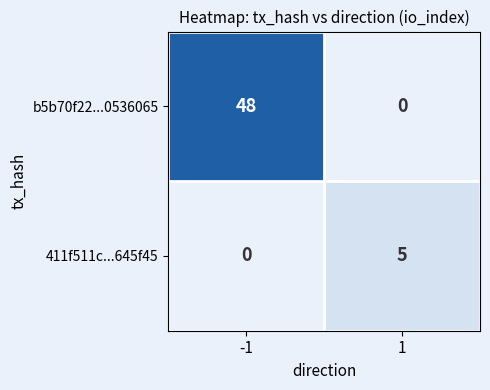

Which series has the largest total across all categories?

b5b70f22...0536065